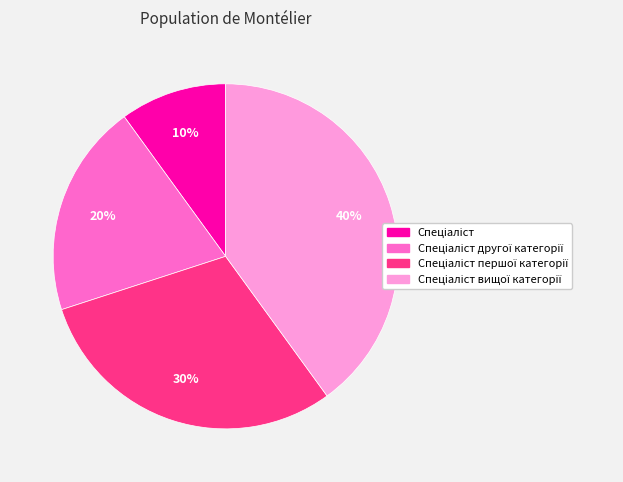

To the nearest percent, what is the difference between the largest and smallest slice percentages?

30%